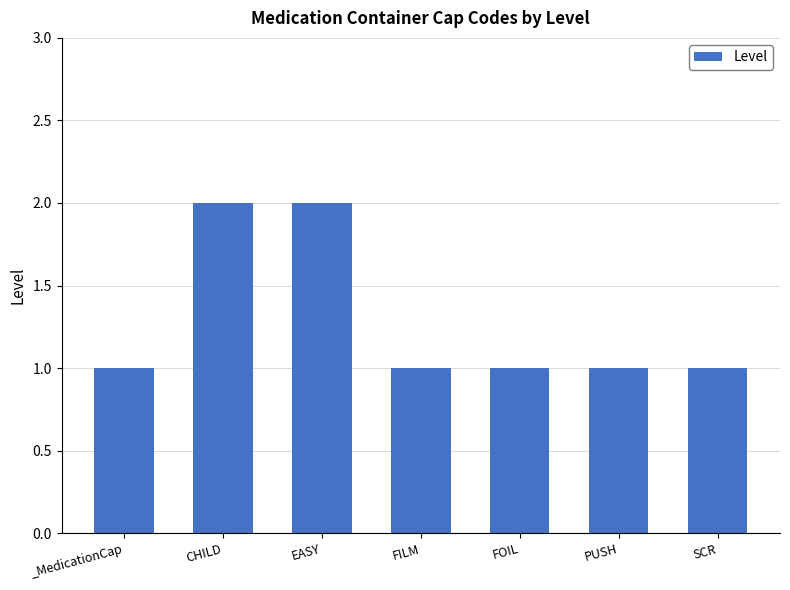

What position from the left is FOIL?

5